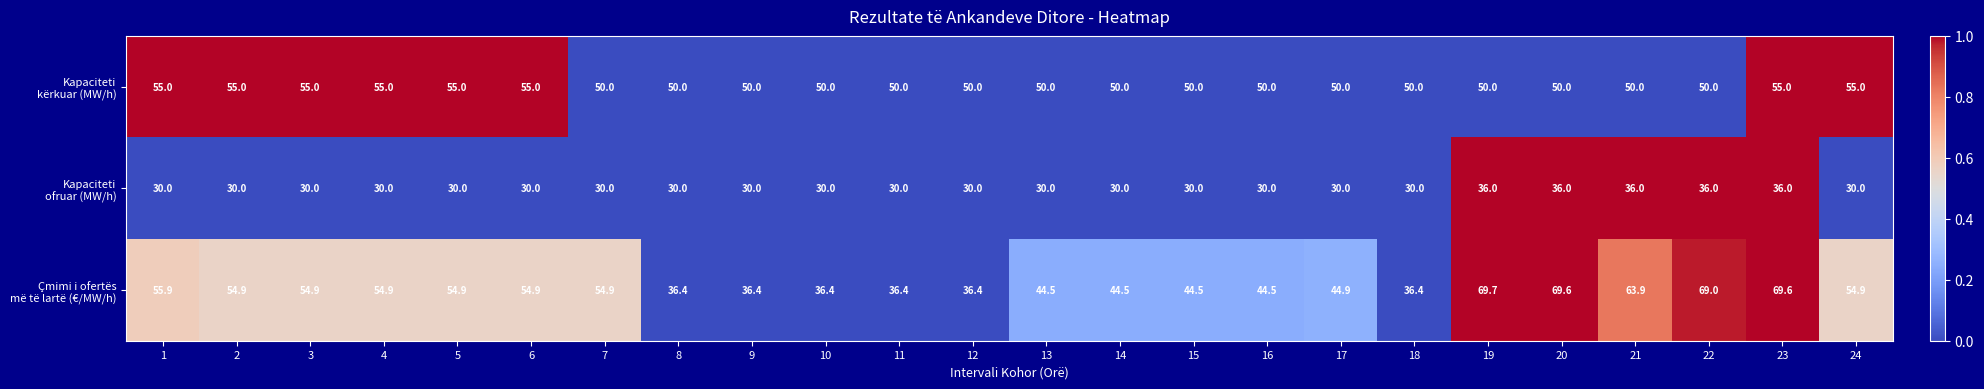

What is the difference between the highest and lowest values at 10?

20.0